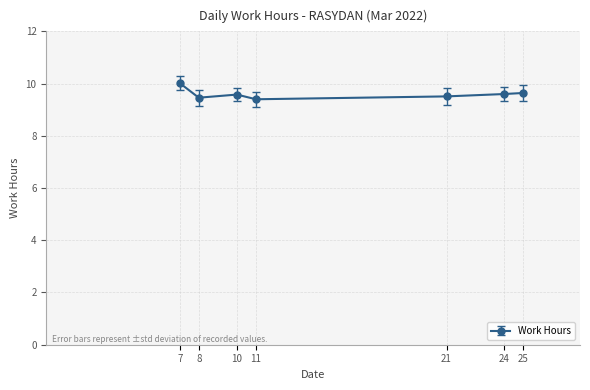

What is the smallest value displayed?

9.4